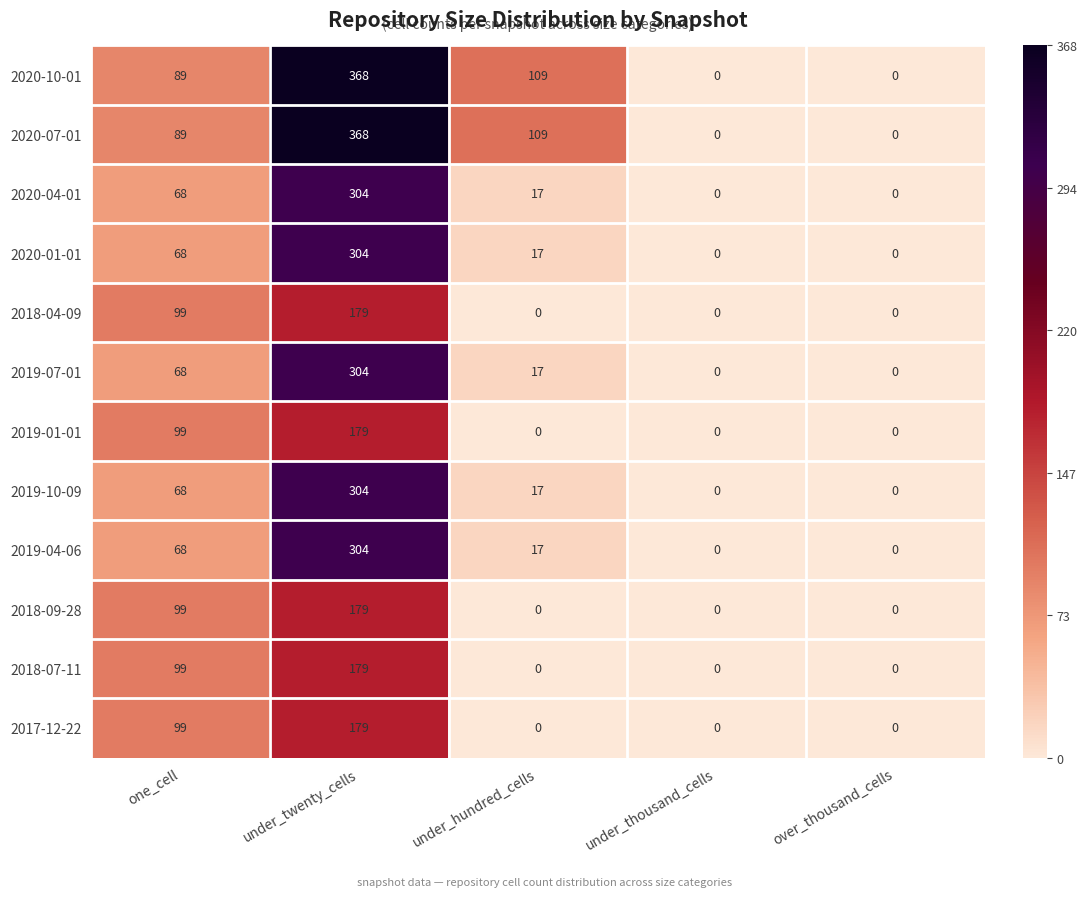

At how many categories does at least one series exceed 9?

3